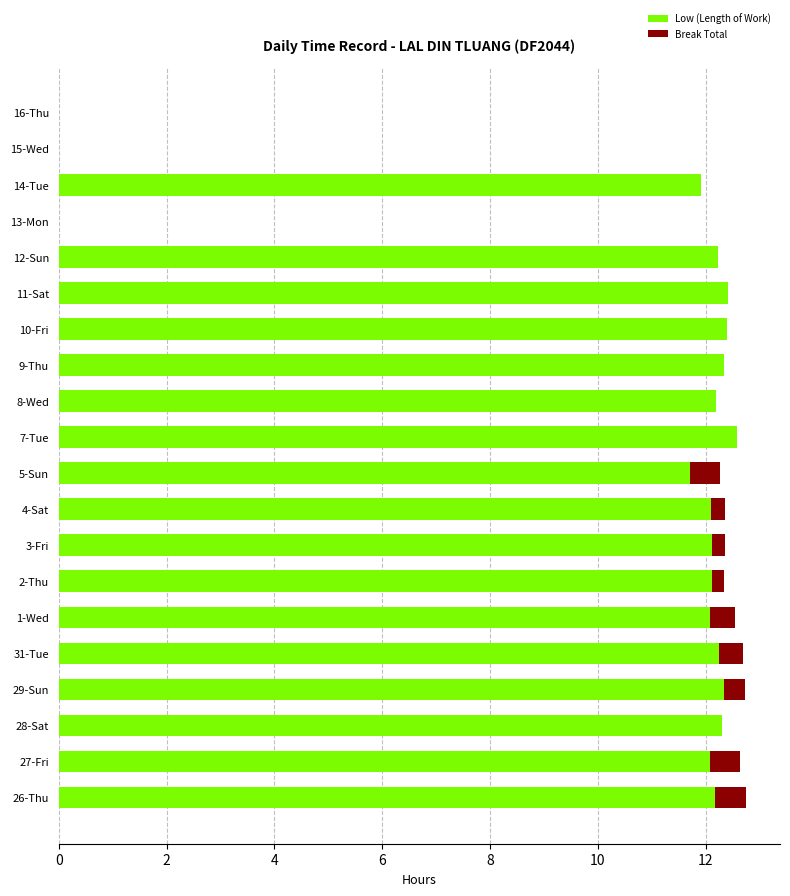

What is the sum of all Low (Length of Work) values?

207.3